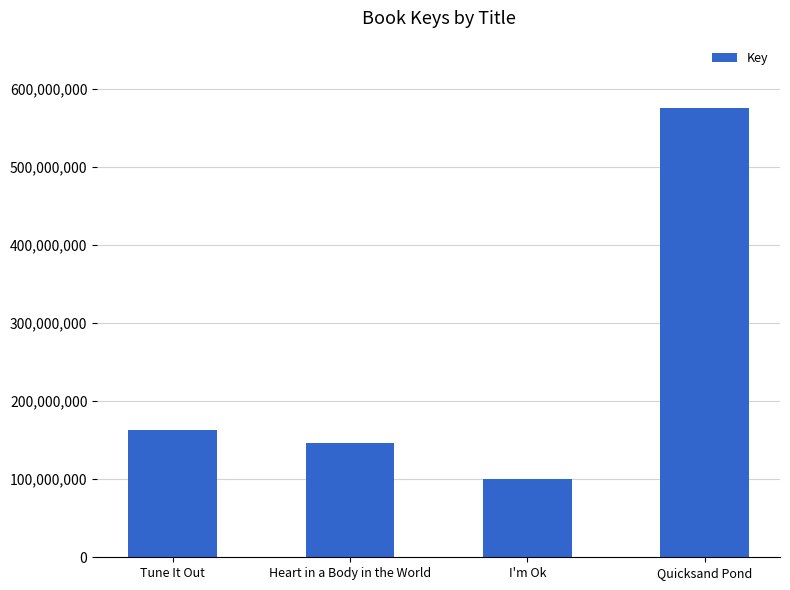

Where is the data nearest to the value 337972456?

Tune It Out